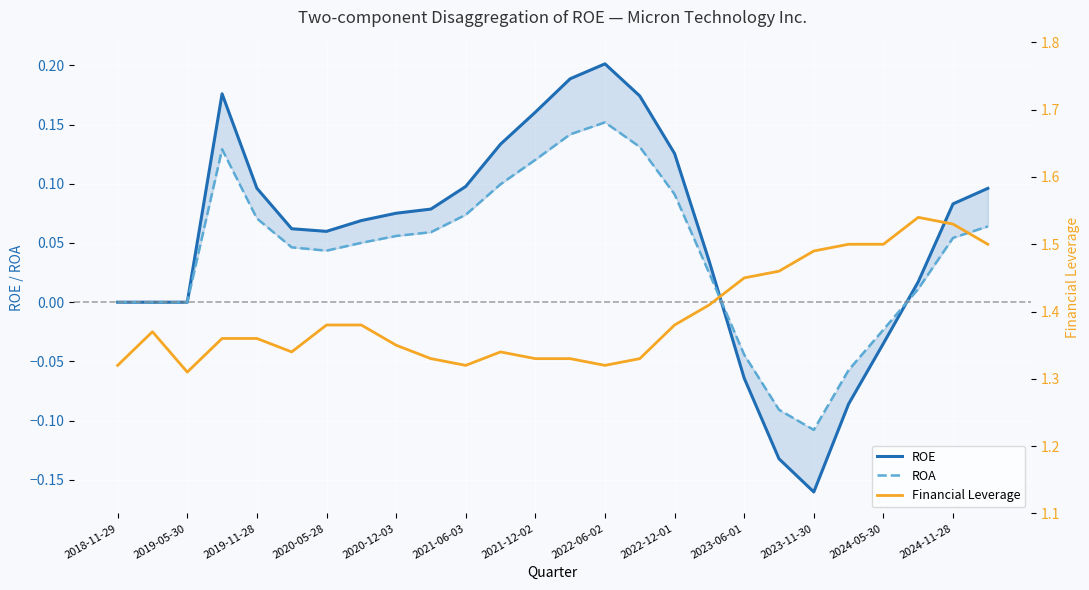

At how many categories does at least one series exceed 0?

26